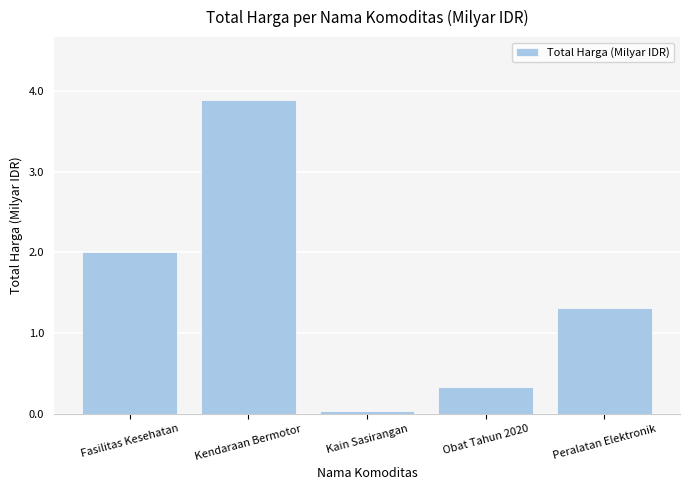

What is the label of the 2nd bar from the left?

Kendaraan Bermotor